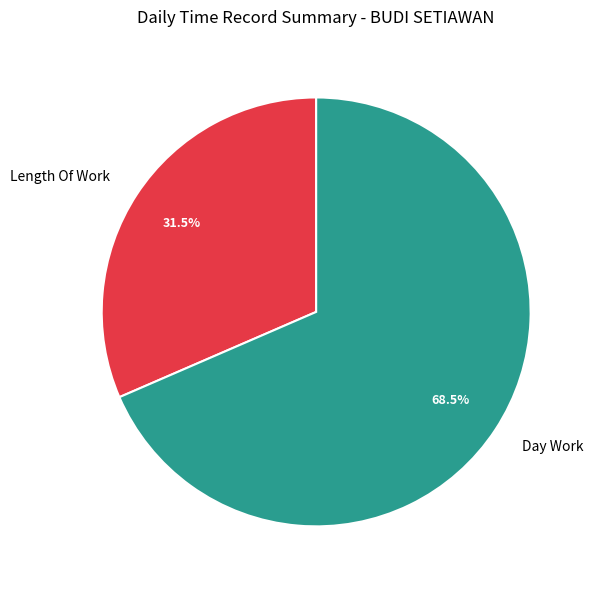

Approximately how many times larger is the value at Length Of Work compared to Day Work?

0.5